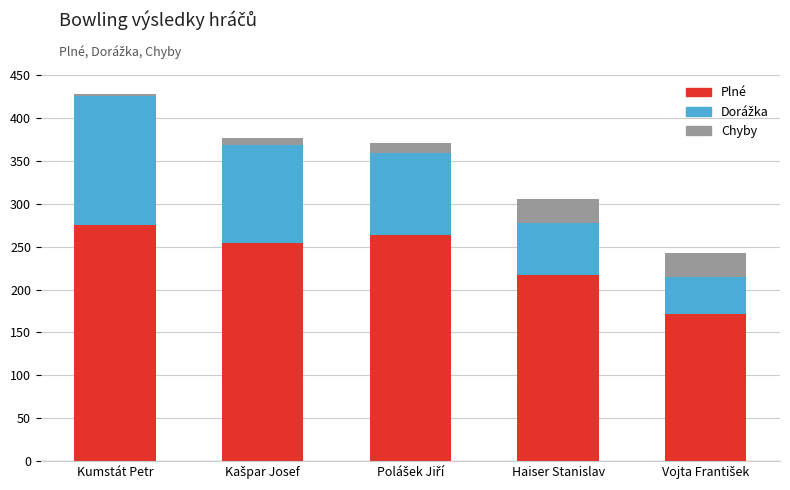

At which label does Plné reach its peak?

Kumstát Petr